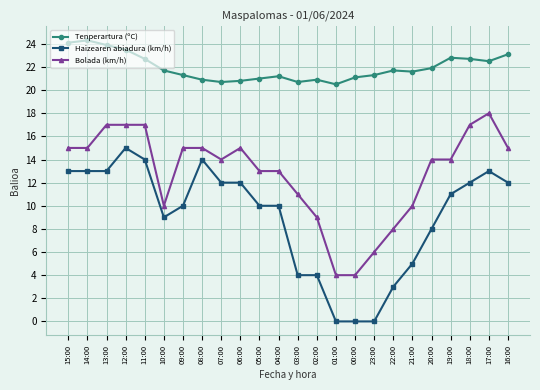

What is the label of the 23rd point from the left?

17:00